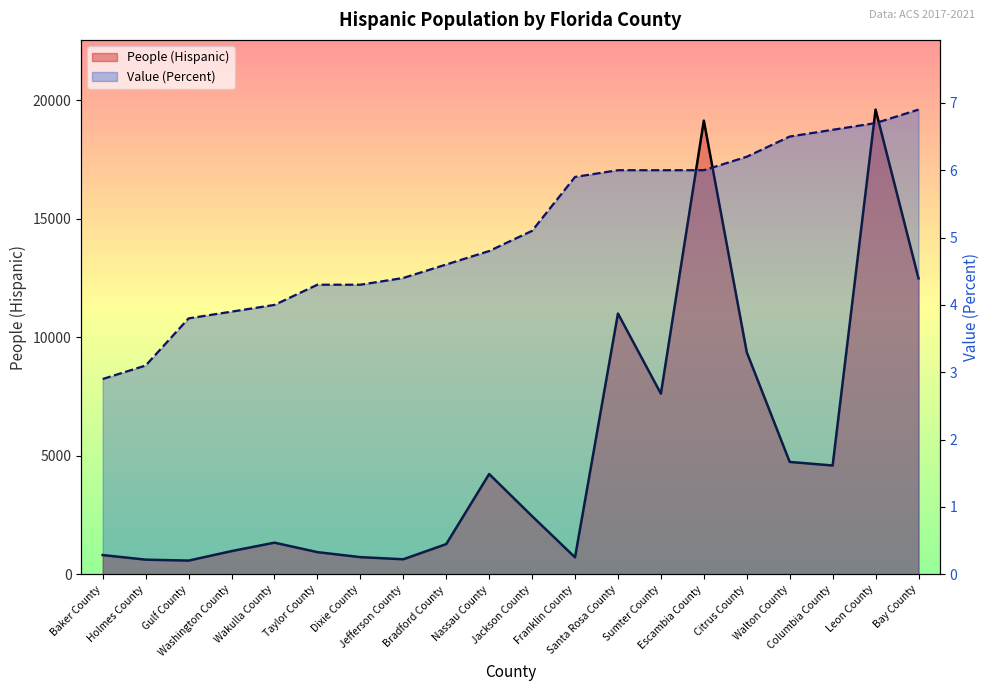

What is the label of the 9th point from the right?

Franklin County